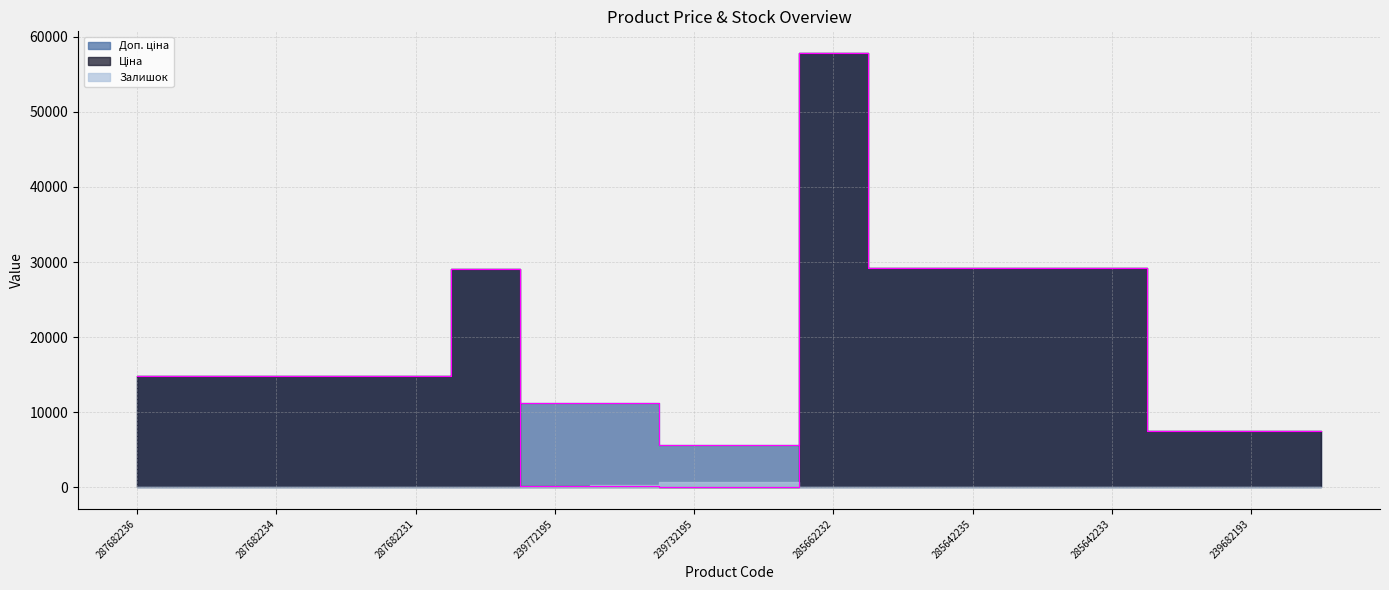

What is the total value across all series at 285642235?

58376.9